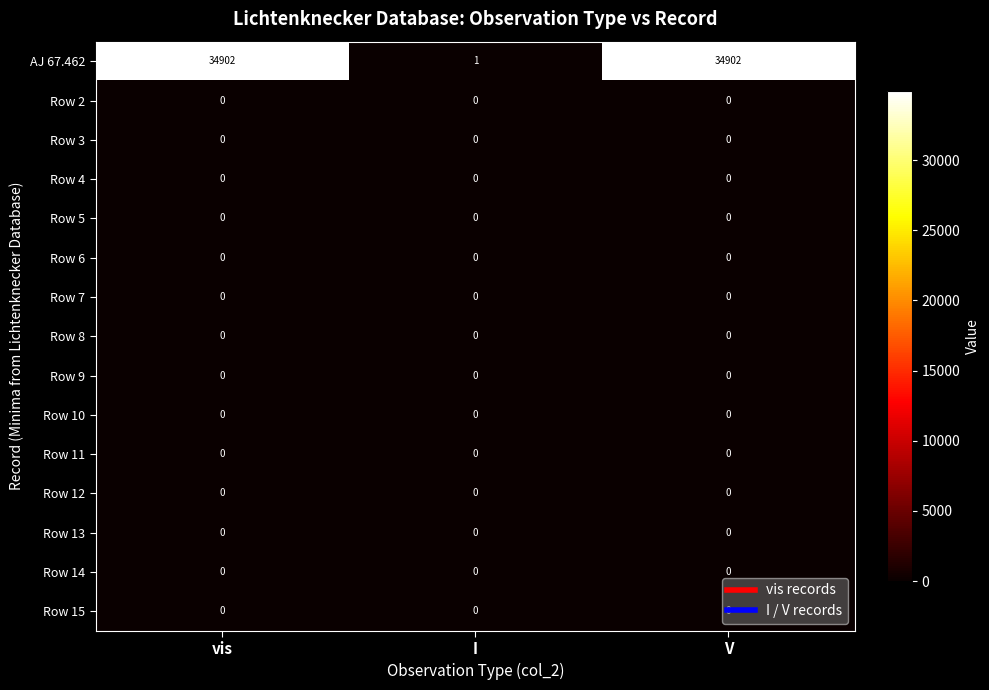

What is the maximum value shown in the chart?

34902